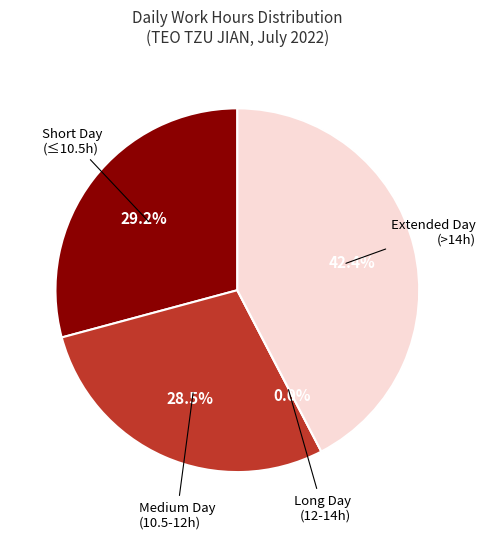

Is there any slice that represents more than half of the pie?

No